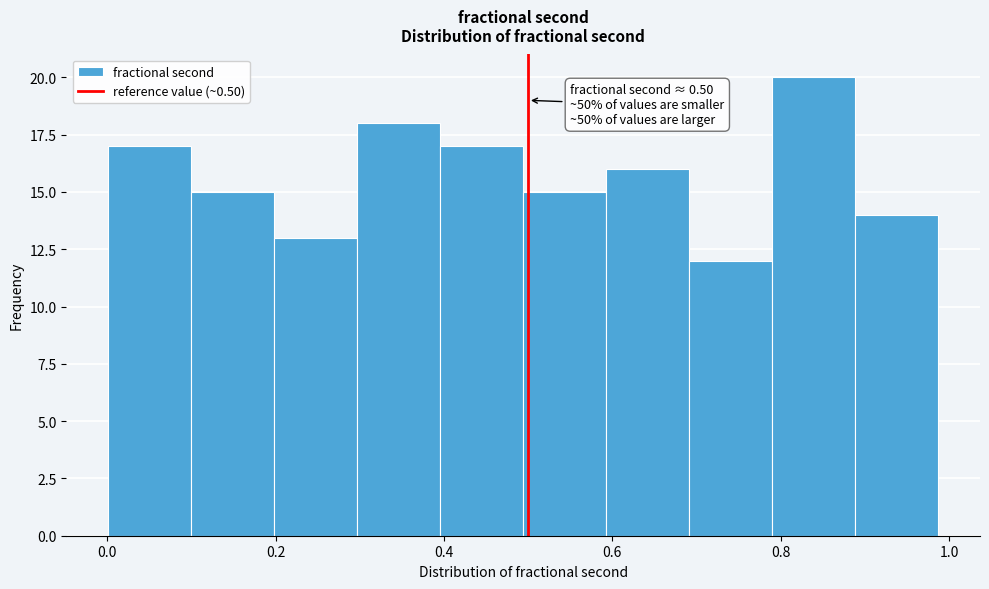

Which range on the x-axis has the tallest bar?

0.80 to 0.88